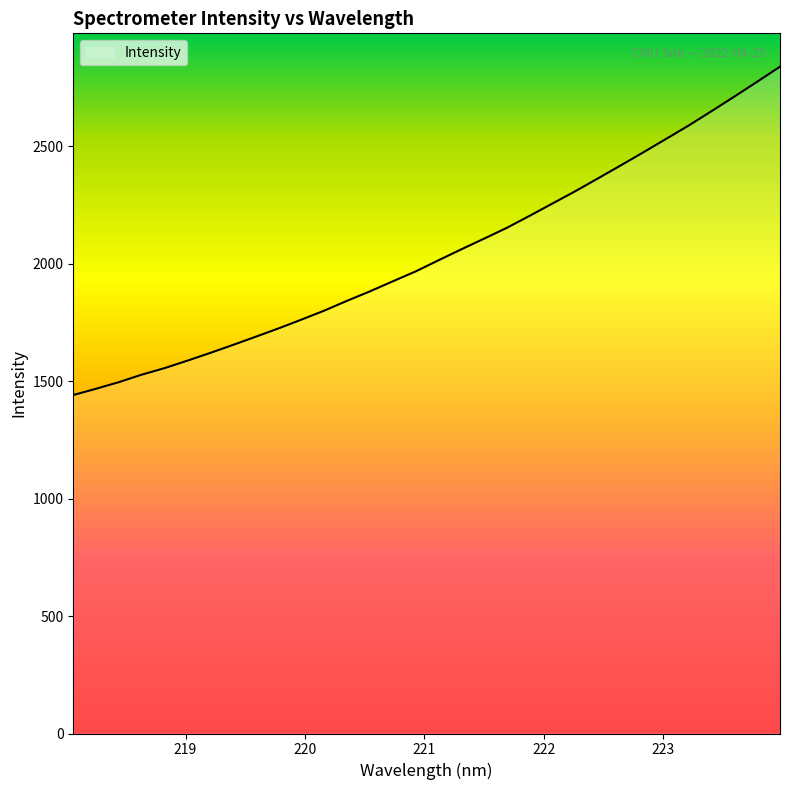

What is the smallest value displayed?

1440.4